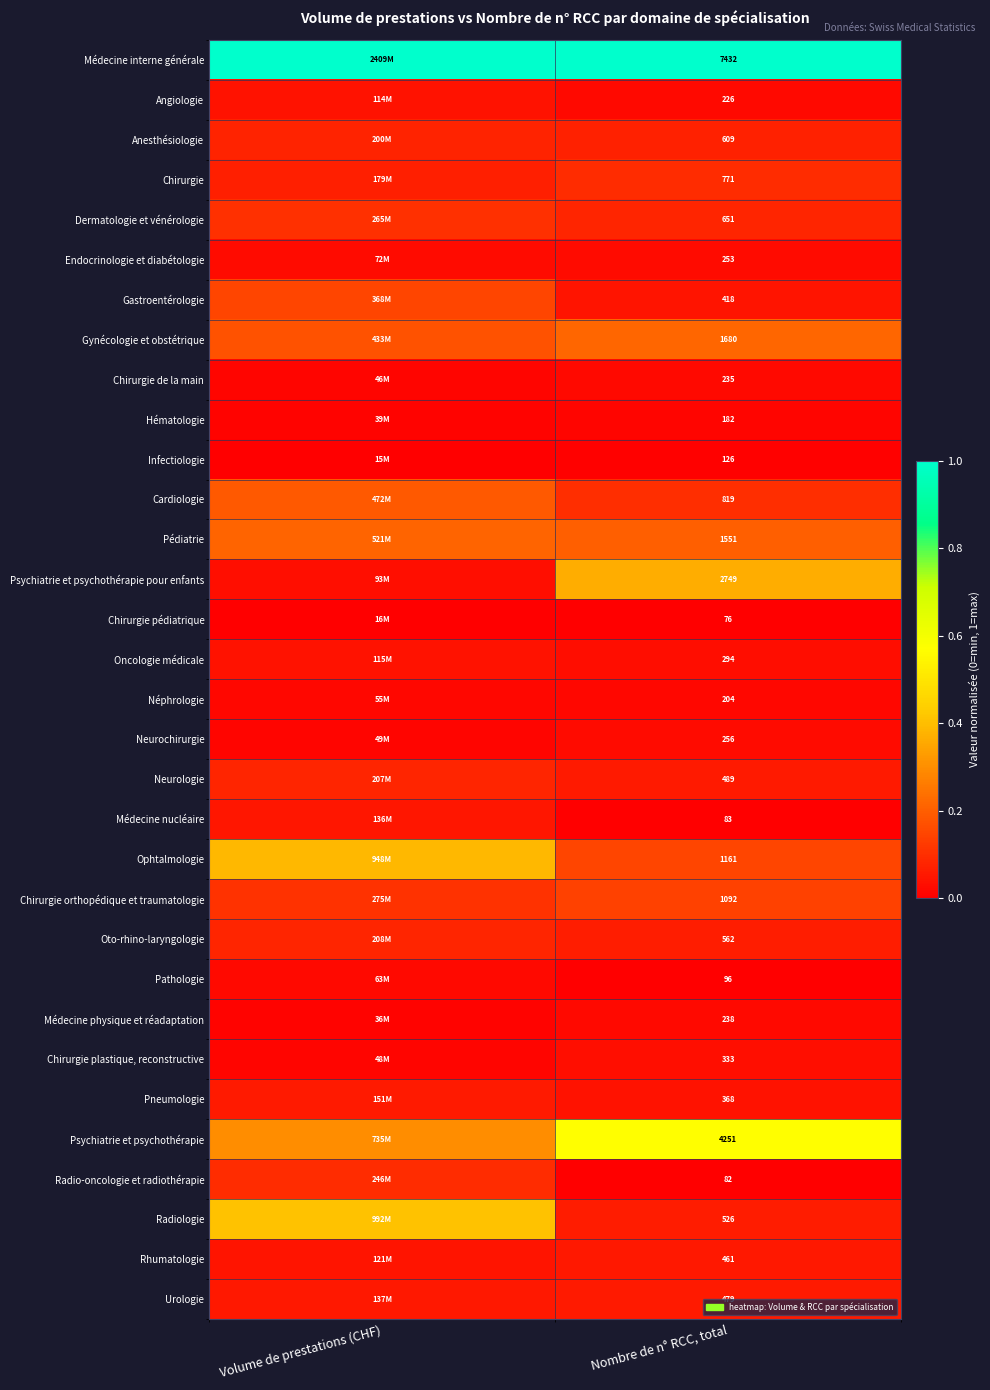

At Nombre de n° RCC, total, list the series in order from largest to smallest.

Médecine interne générale, Psychiatrie et psychothérapie, Psychiatrie et psychothérapie pour enfants, Gynécologie et obstétrique, Pédiatrie, Ophtalmologie, Chirurgie orthopédique et traumatologie, Cardiologie, Chirurgie, Dermatologie et vénérologie, Anesthésiologie, Oto-rhino-laryngologie, Radiologie, Neurologie, Urologie, Rhumatologie, Gastroentérologie, Pneumologie, Chirurgie plastique, reconstructive, Oncologie médicale, Neurochirurgie, Endocrinologie et diabétologie, Médecine physique et réadaptation, Chirurgie de la main, Angiologie, Néphrologie, Hématologie, Infectiologie, Pathologie, Médecine nucléaire, Radio-oncologie et radiothérapie, Chirurgie pédiatrique